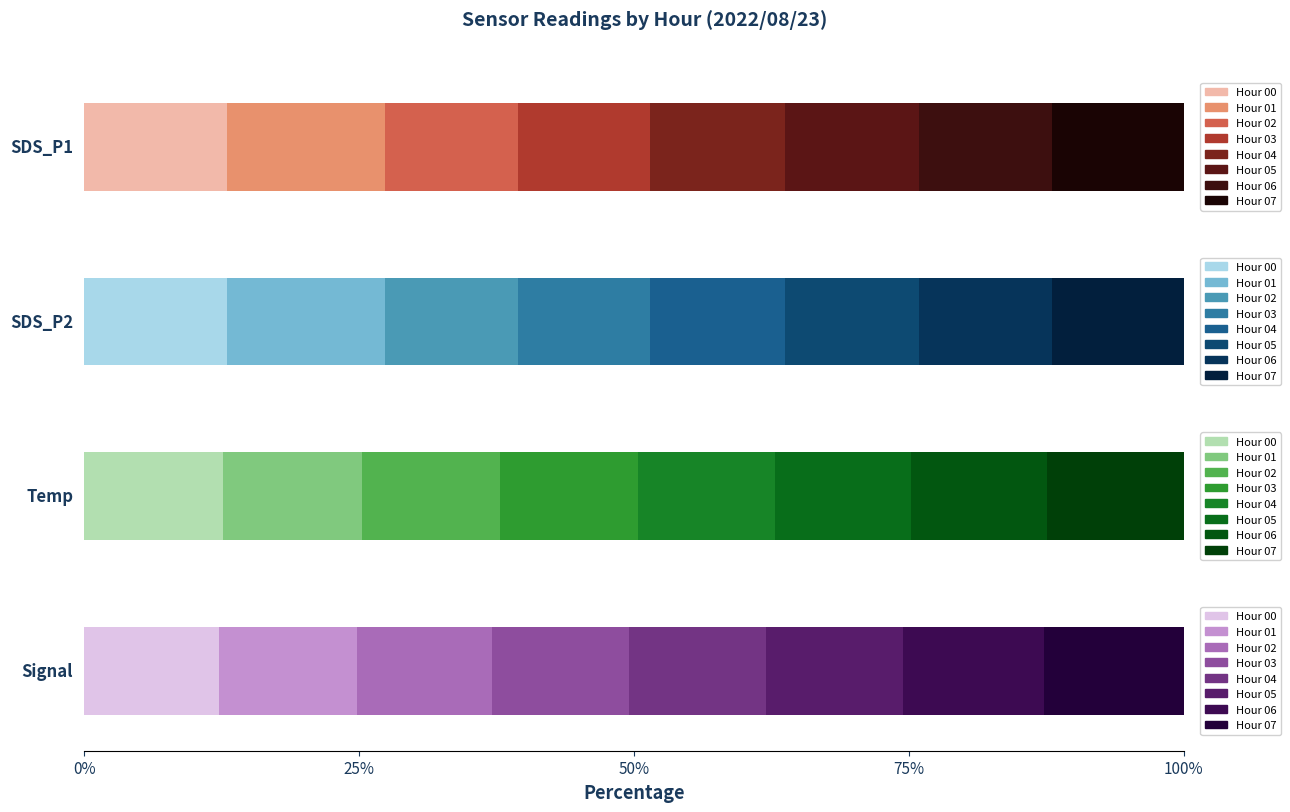

List the series in order of their peak value, highest first.

Temp, SDS_P1, SDS_P2, Signal